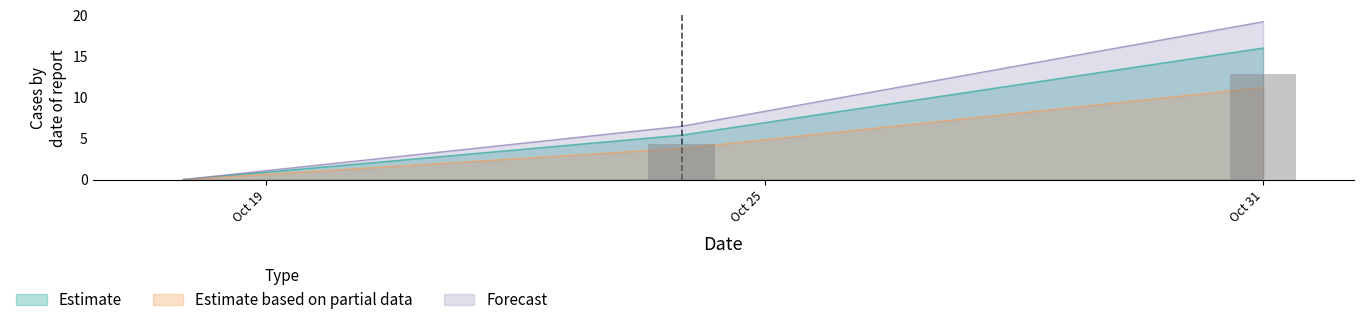

At how many categories does at least one series exceed 14?

1